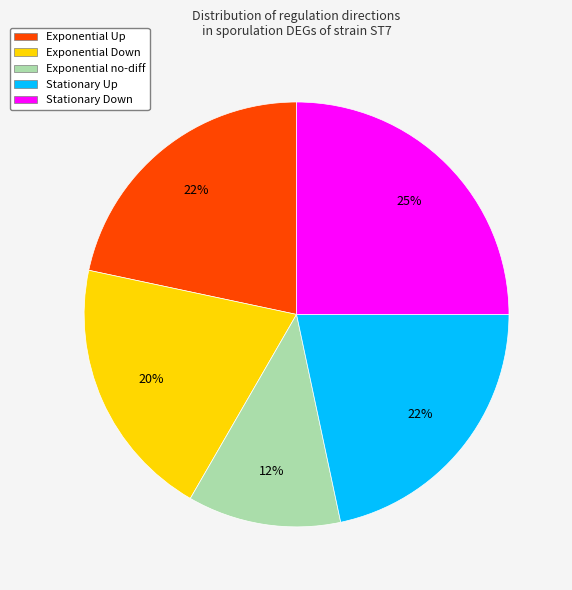

Approximately how many times larger is the value at Stationary Up compared to Stationary Down?

0.9